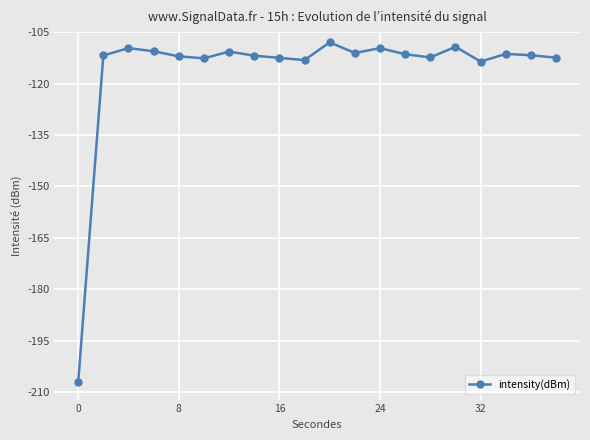

What is the greatest value displayed?

-107.9